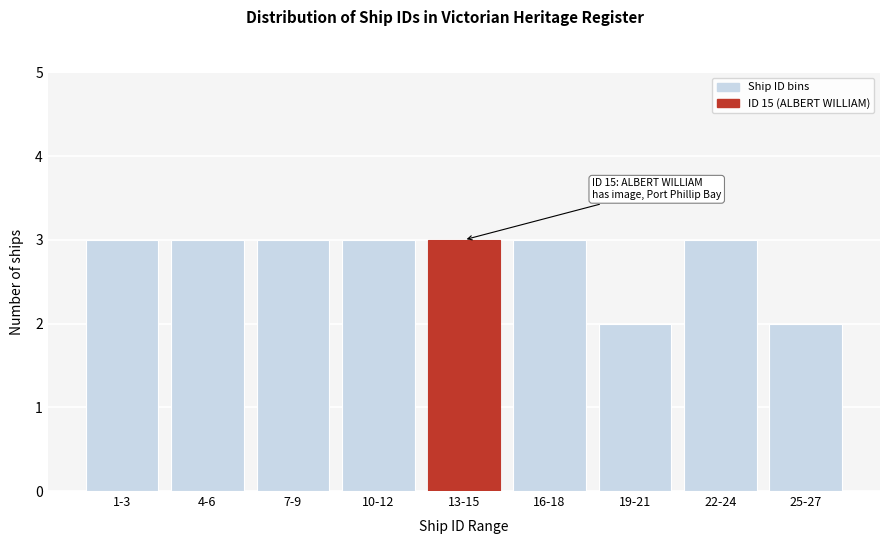

Reading right to left, list all the values displayed in this chart.

25-27=2	22-24=3	19-21=2	16-18=3	13-15=3	10-12=3	7-9=3	4-6=3	1-3=3